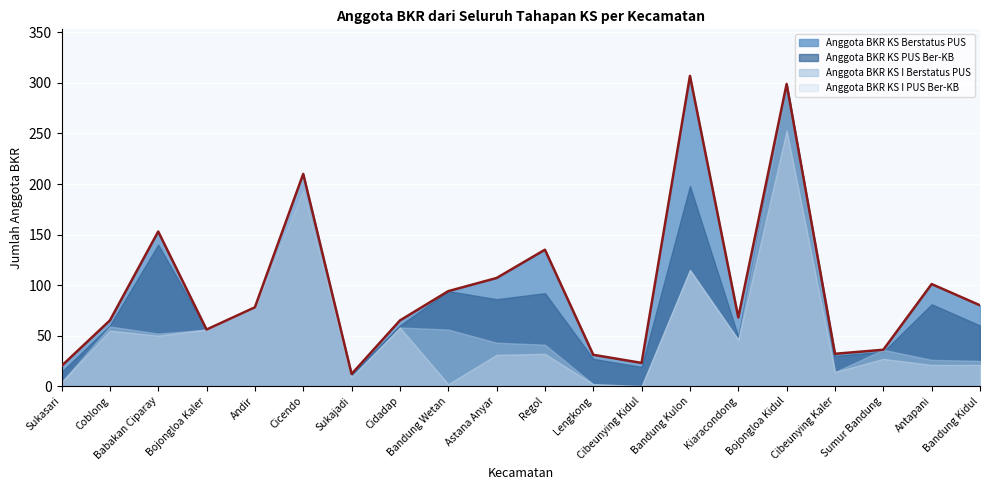

True or false: Anggota BKR KS I PUS Ber-KB and Anggota BKR KS I Berstatus PUS intersect in this chart.

False